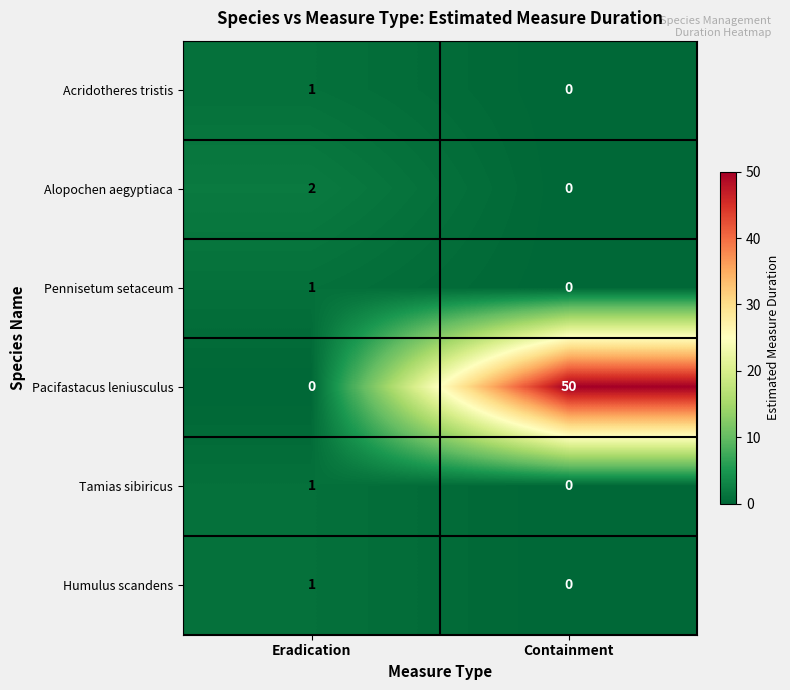

The Humulus scandens series shows 1 at Eradication. True or false?

True